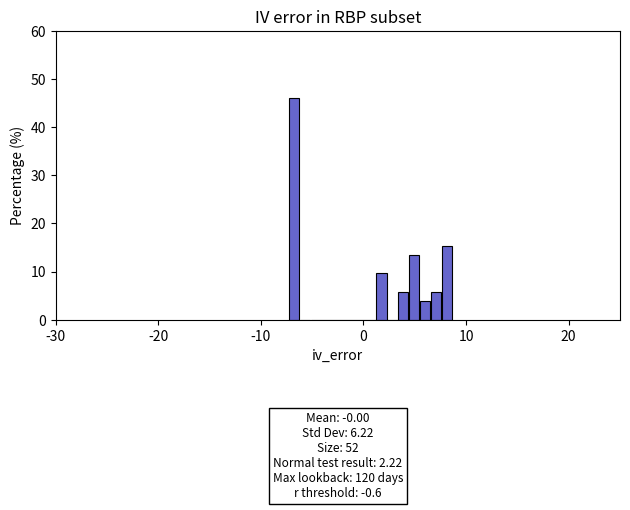

Around what value on the x-axis is the tallest bar? Give the approximate position of its centre, as read against the axis.

-7